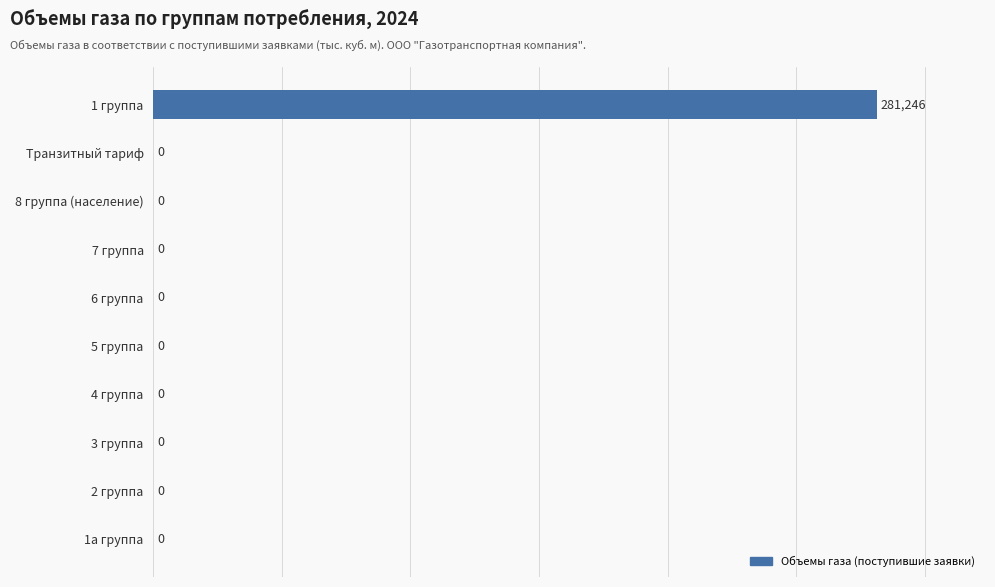

Is it true that the value at 3 группа is -126731?

False